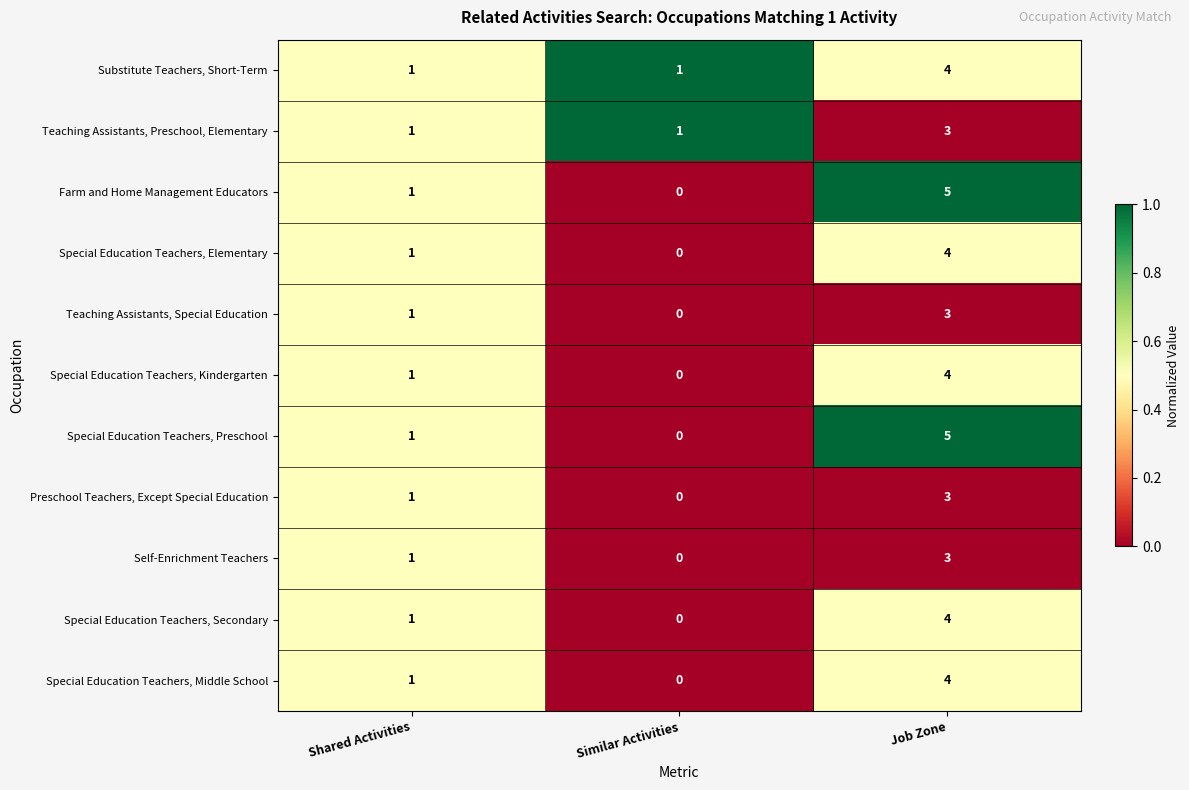

Is the value of Farm and Home Management Educators at Job Zone greater than the value of Teaching Assistants, Special Education at Shared Activities?

Yes